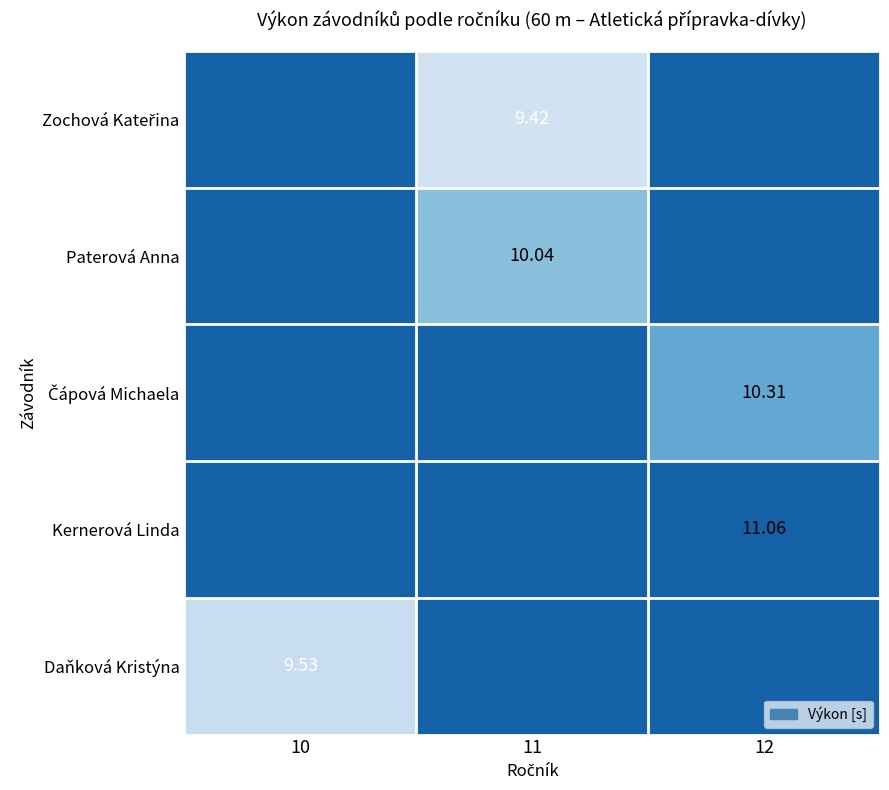

What is the average value of the Kernerová Linda series?

11.1